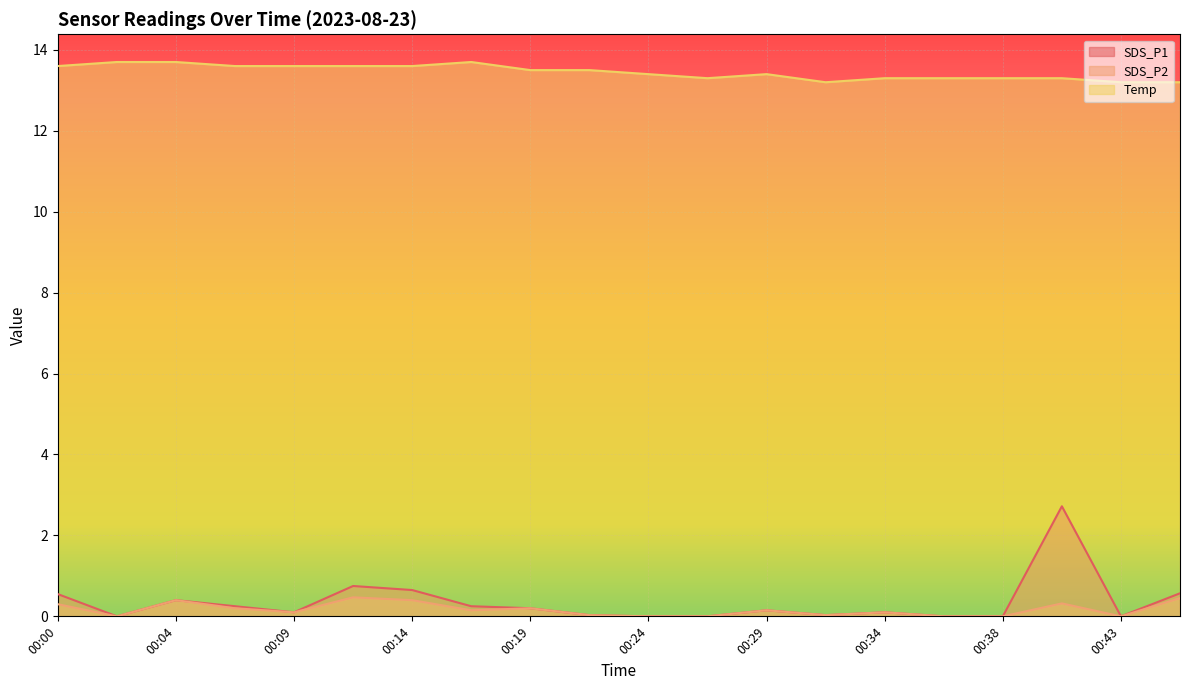

True or false: Temp and SDS_P1 intersect in this chart.

False